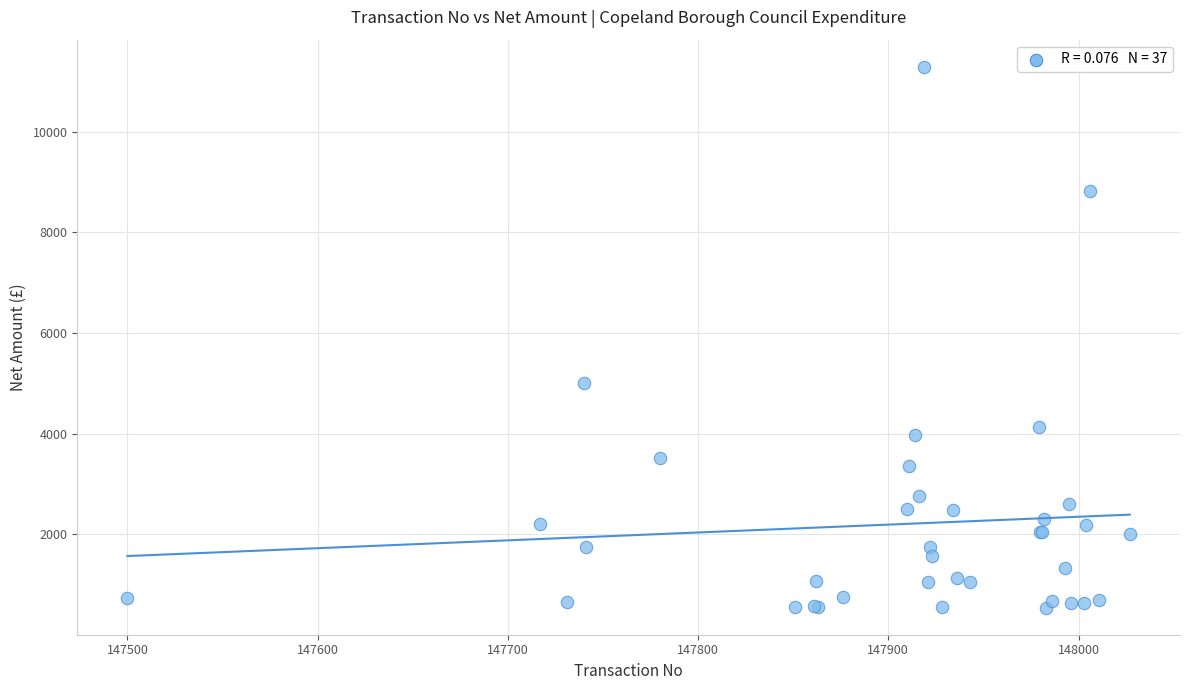

What Y value in the scatter plot is closest to 5917?

5000.0